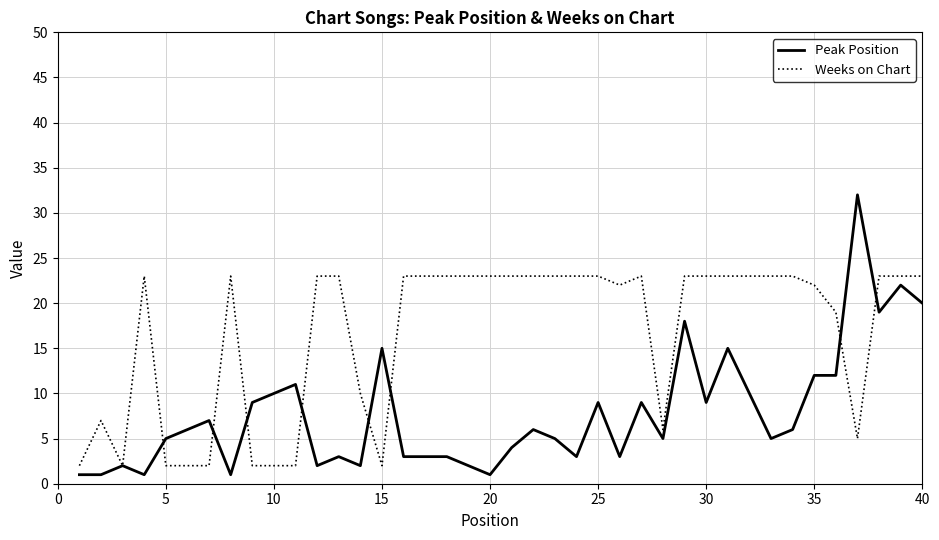

What is the maximum value shown in the chart?

32